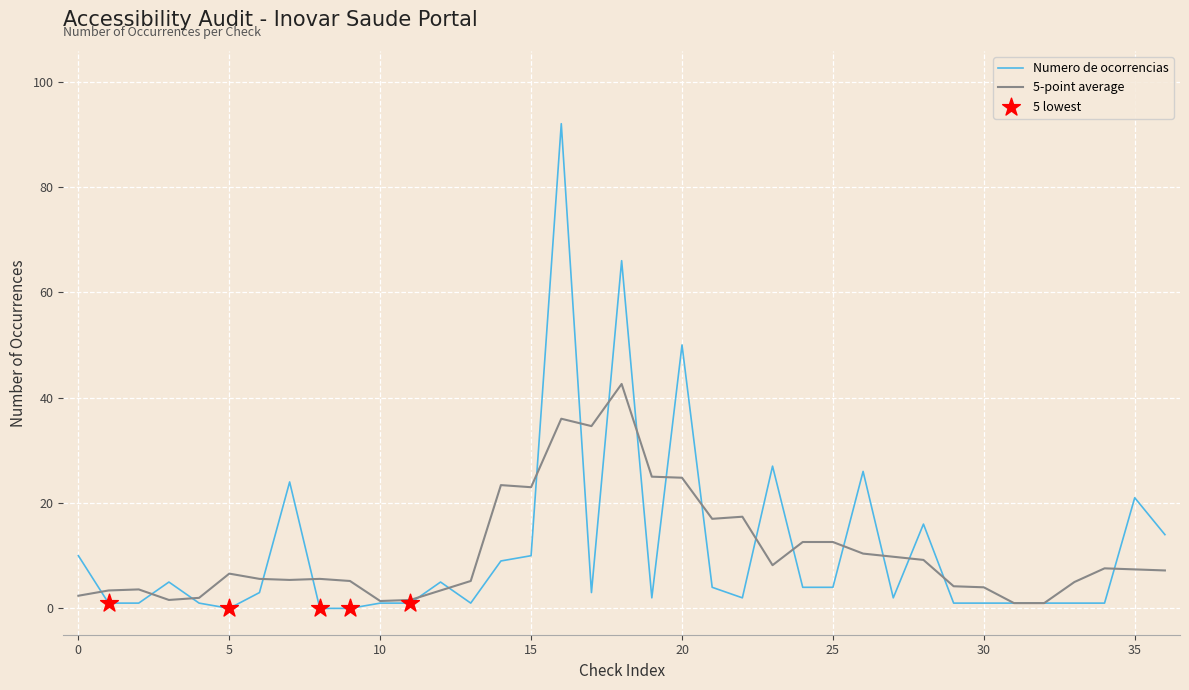

Which series has the largest range (max minus min)?

Numero de ocorrencias